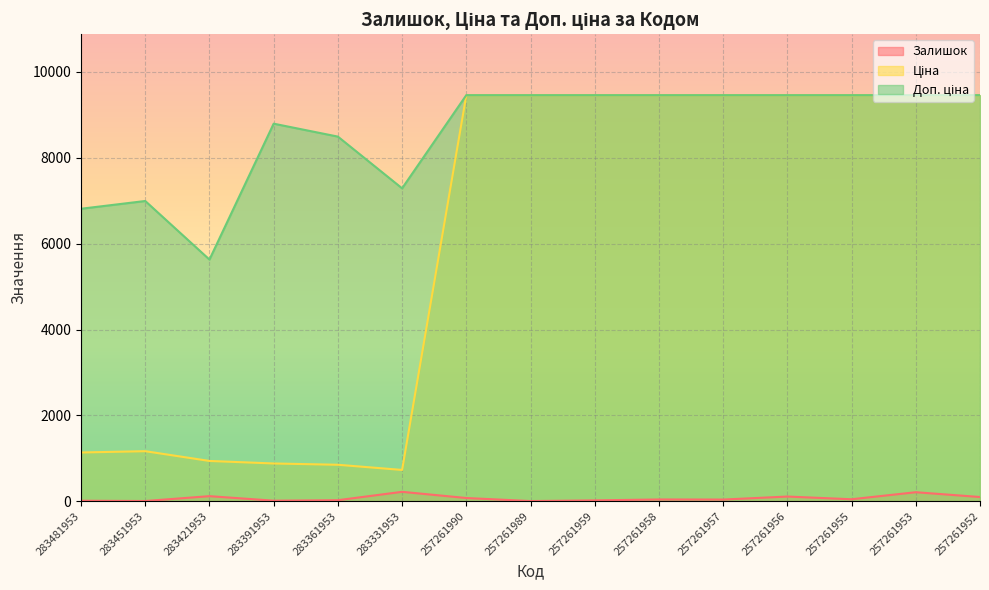

True or false: Доп. ціна has more than 2 interior local peaks.

False